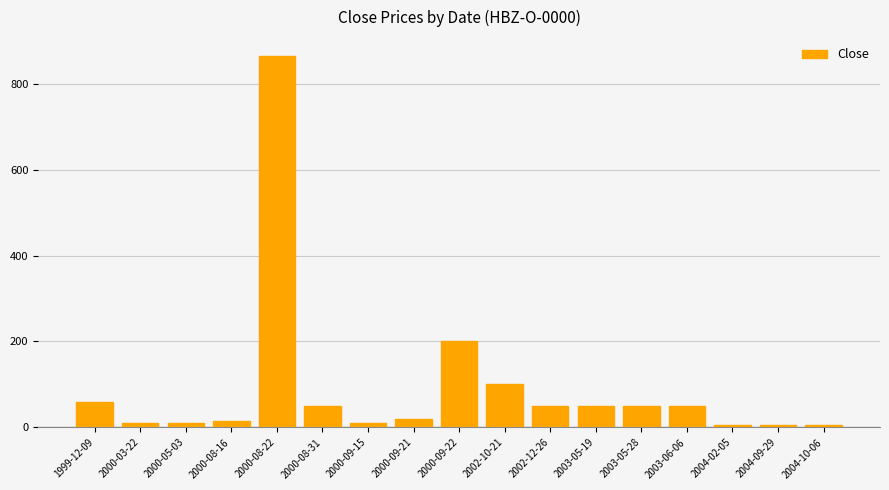

What is the maximum value shown in the chart?

865